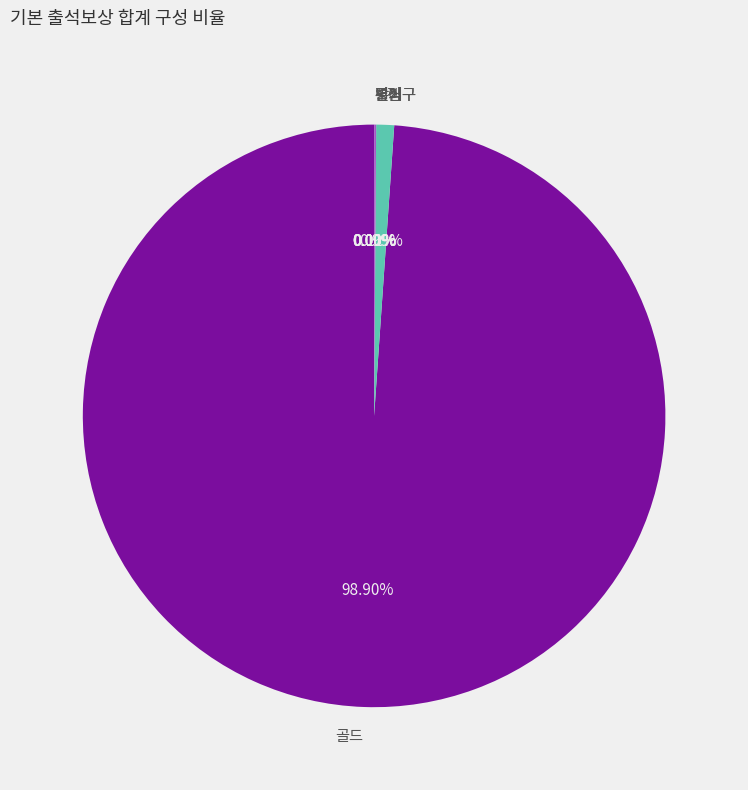

Which category has the biggest portion of the pie?

골드